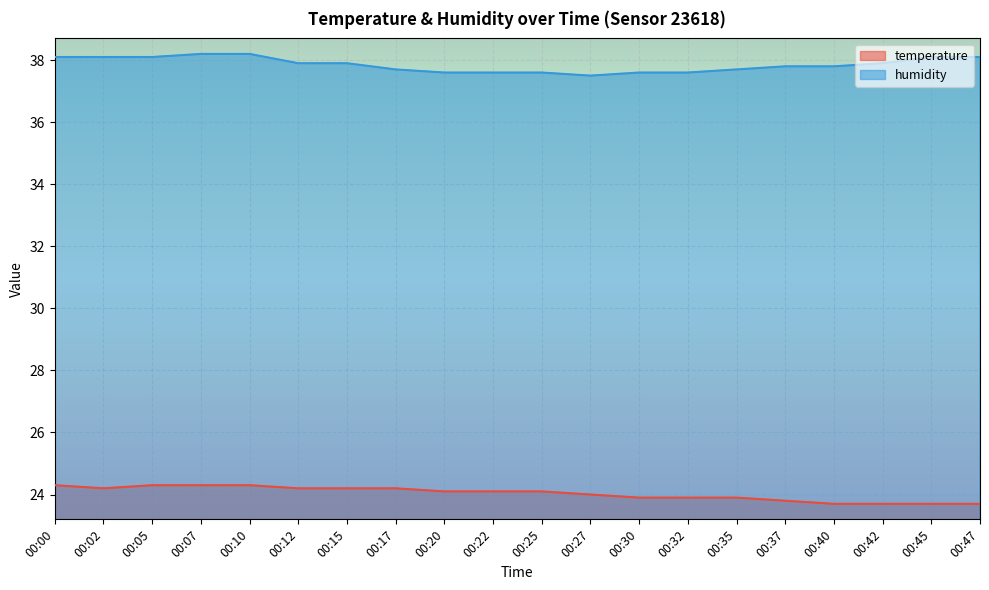

What is the sum of all temperature values?

480.6